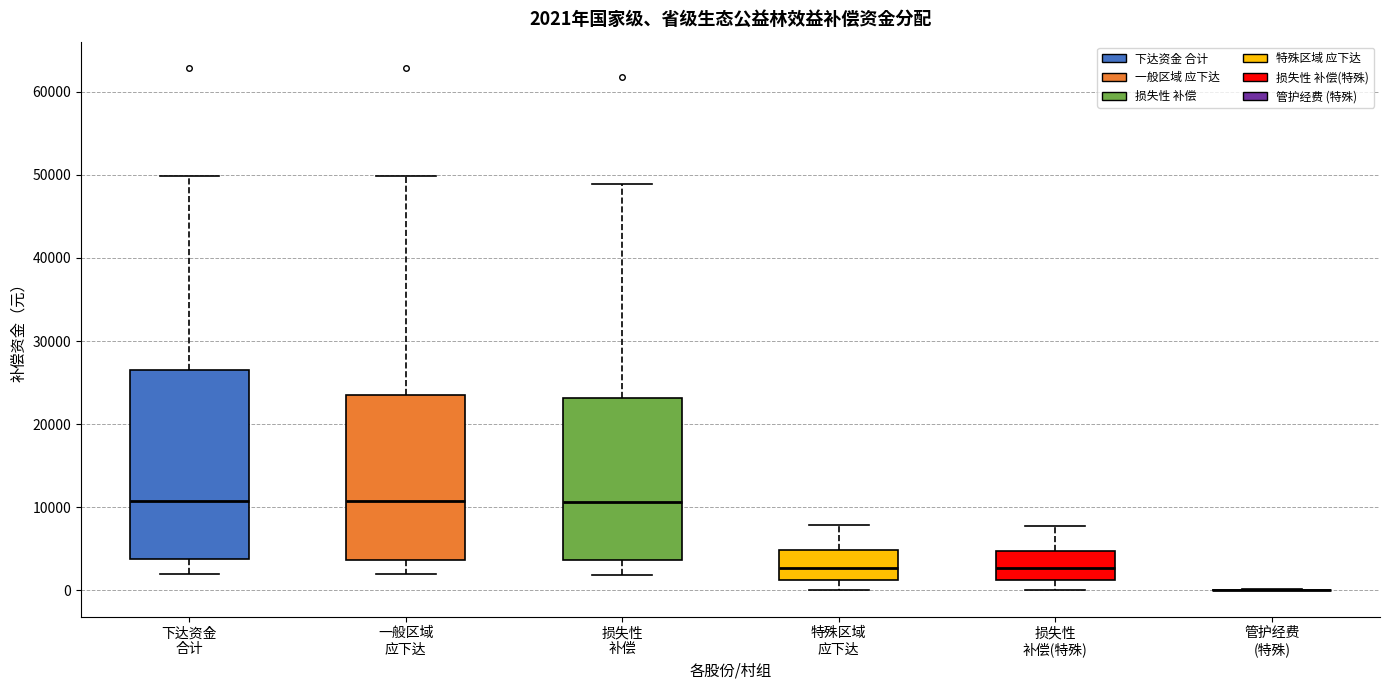

Comparing the boxes themselves (not the whiskers), which one is the tallest?

下达资金 合计